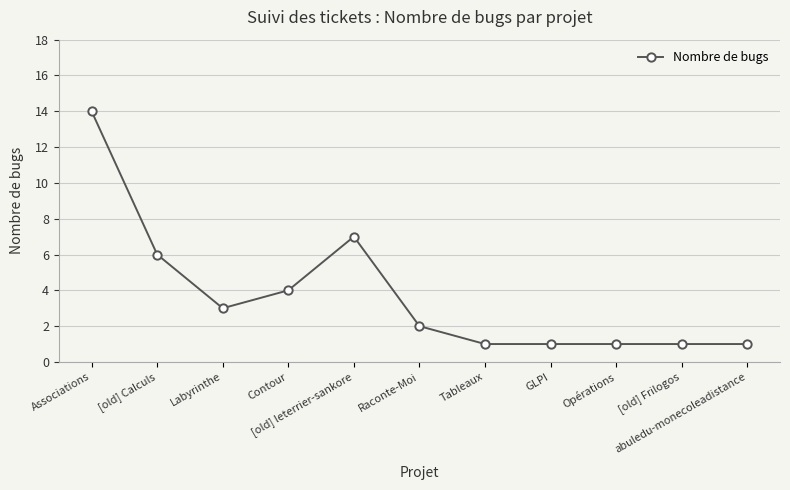

How many lines are shown in the chart?

1